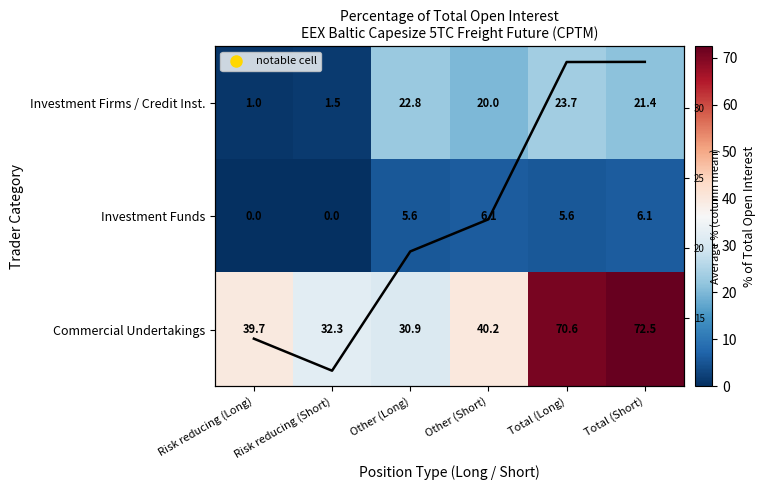

Is the value of Investment Firms / Credit Inst. at Risk reducing (Short) greater than the value of Investment Funds at Risk reducing (Short)?

Yes